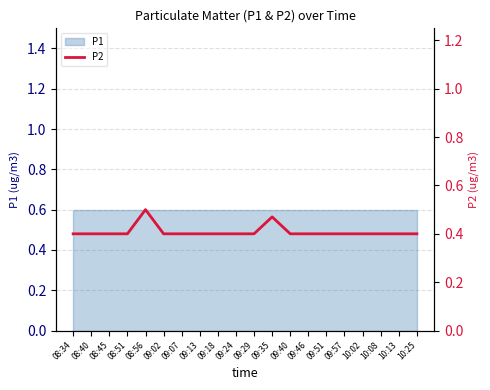

Reading left to right, list all the values displayed in this chart.

08:34=0.4	08:40=0.4	08:45=0.4	08:51=0.4	08:56=0.5	09:02=0.4	09:07=0.4	09:13=0.4	09:18=0.4	09:24=0.4	09:29=0.4	09:35=0.5	09:40=0.4	09:46=0.4	09:51=0.4	09:57=0.4	10:02=0.4	10:08=0.4	10:13=0.4	10:25=0.4